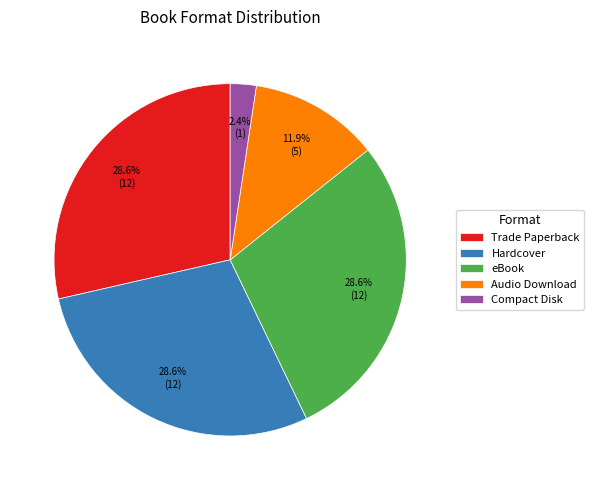

Approximately how many times larger is the value at Audio Download compared to Trade Paperback?

0.4